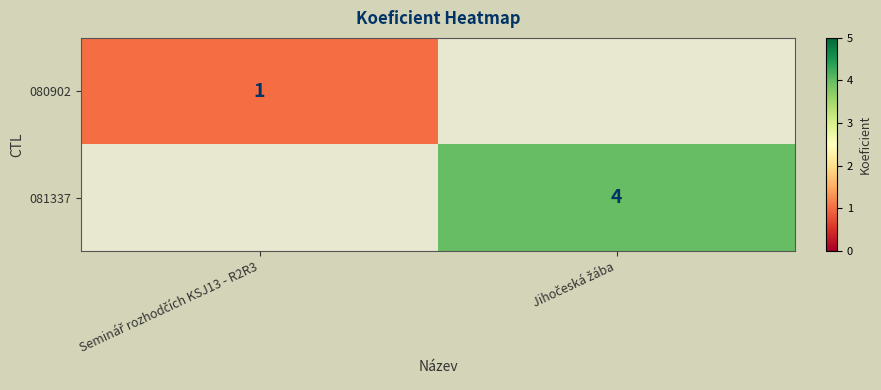

Rank the series by their average value, from lowest to highest.

080902, 081337